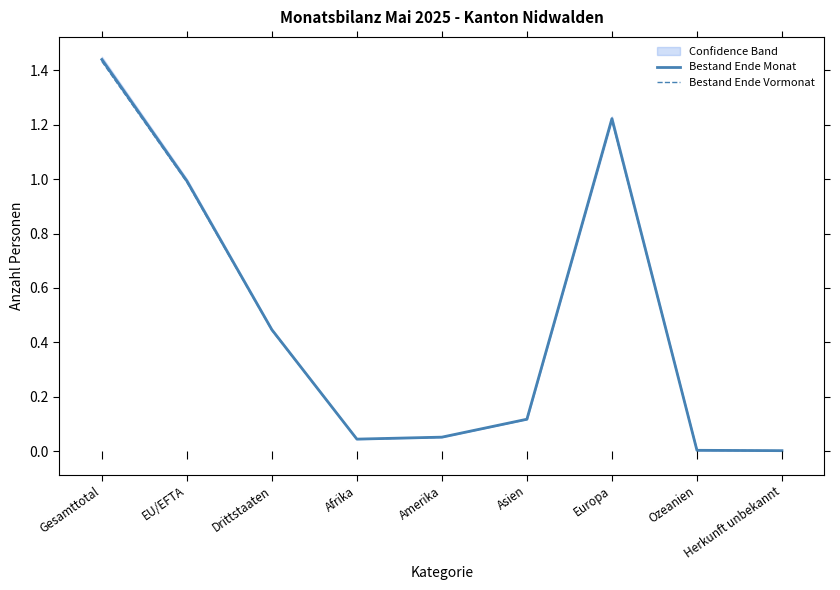

At Asien, list the series in order from largest to smallest.

Bestand Ende Monat, Bestand Ende Vormonat